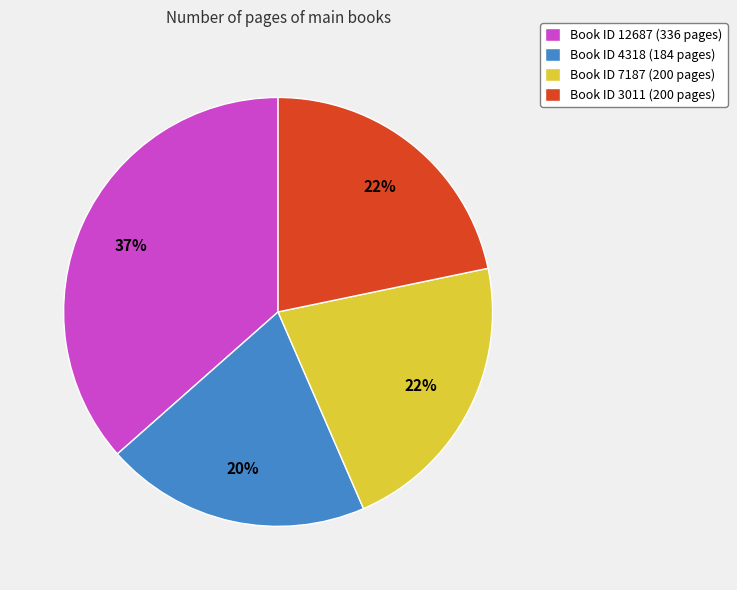

What is the largest slice in the pie chart?

Book ID 12687 (336 pages)